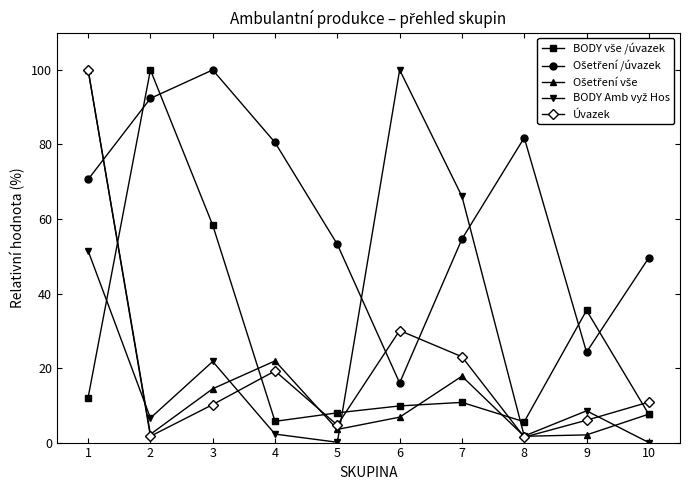

What is the difference between the highest and lowest values at 7?

55.3